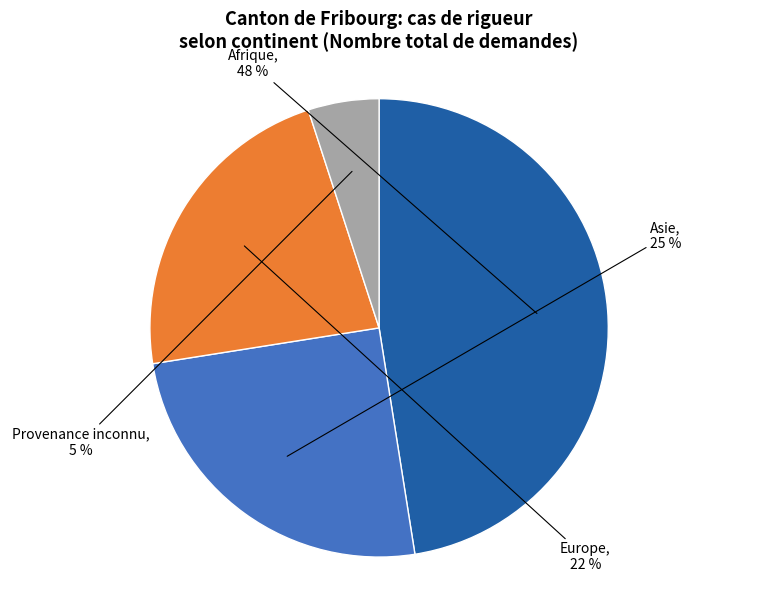

To the nearest percent, what is the average slice percentage?

25%